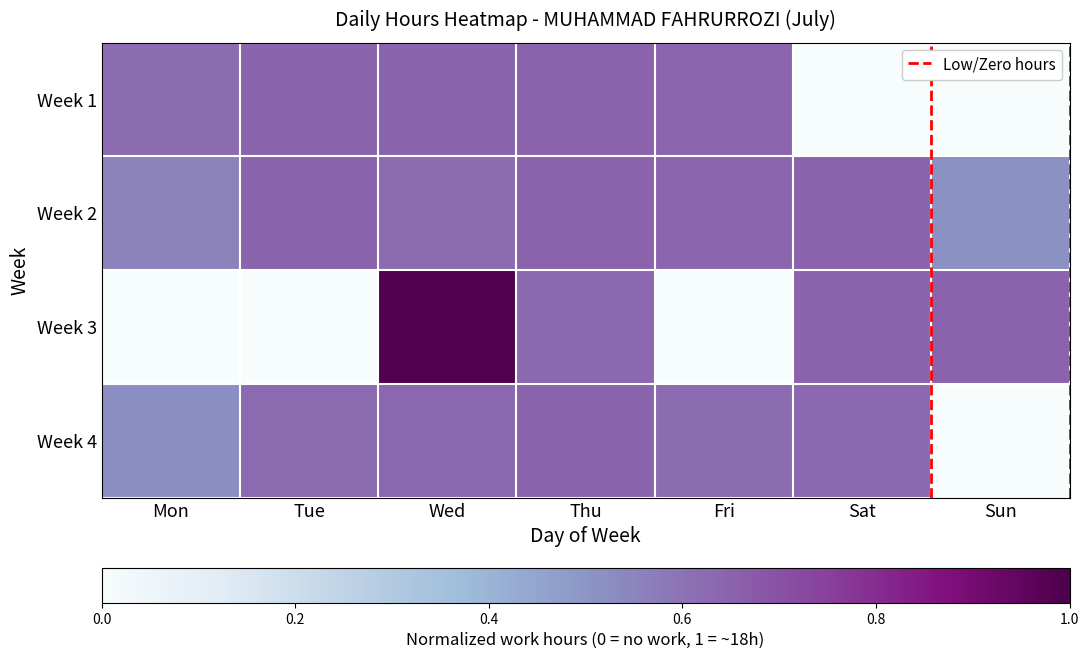

True or false: Week 1 has a value of 0.6 at Fri.

True